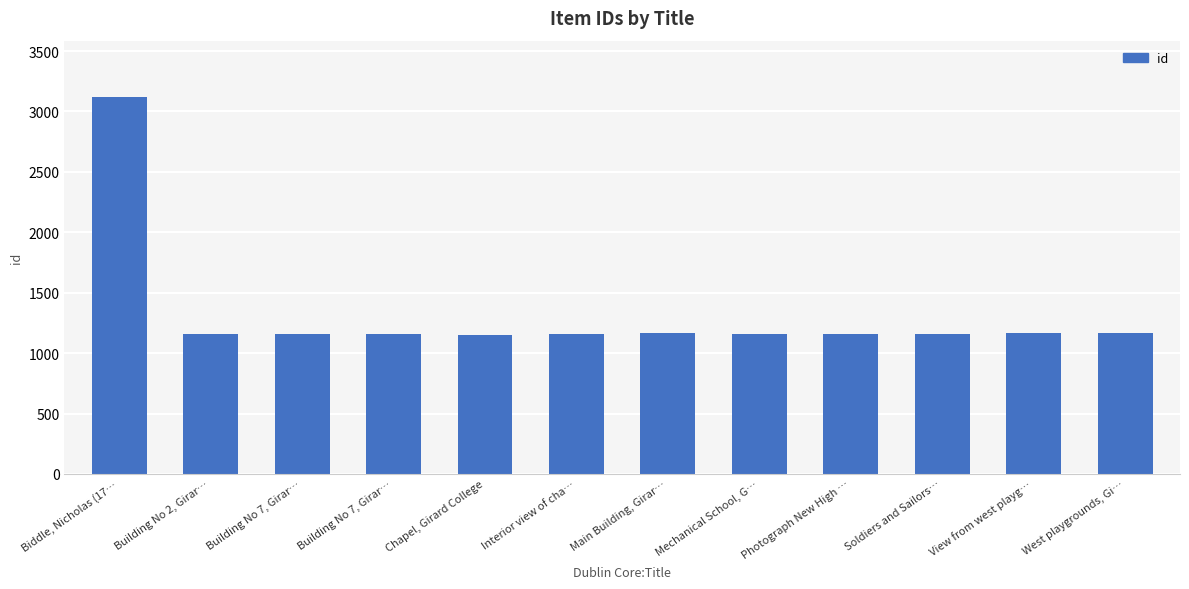

Rank the categories by value from highest to lowest.

Biddle, Nicholas (17…, View from west playg…, West playgrounds, Gi…, Main Building, Girar…, Building No 7, Girar…, Photograph New High …, Building No 2, Girar…, Mechanical School, G…, Building No 7, Girar…, Interior view of cha…, Soldiers and Sailors…, Chapel, Girard College